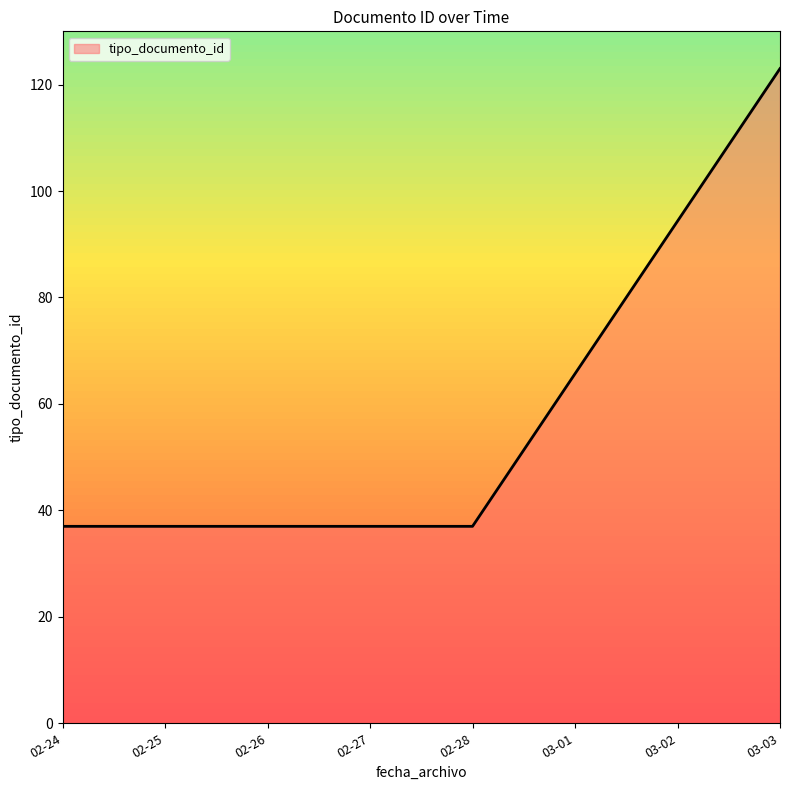

True or false: the data shows 58.6 at 02-26.

False